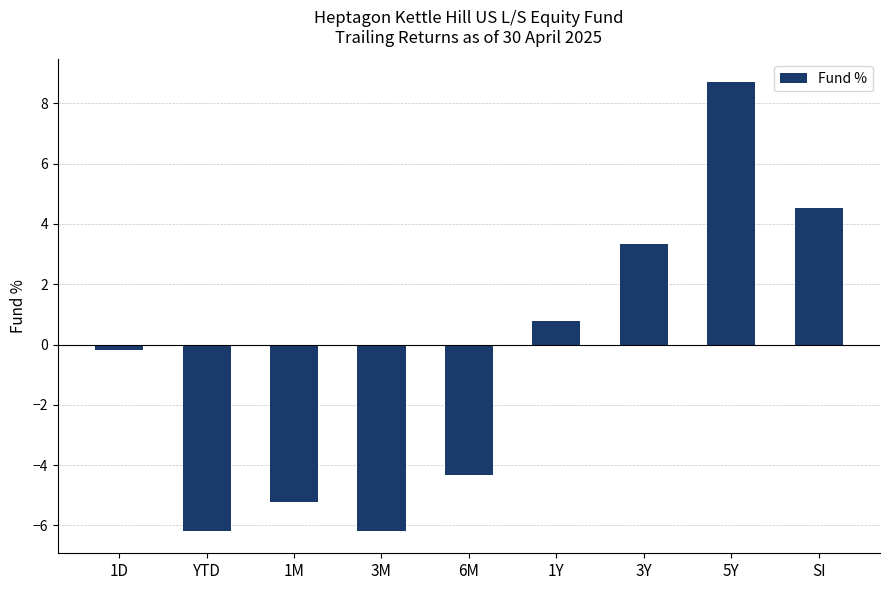

Read the value at 1Y.

0.8